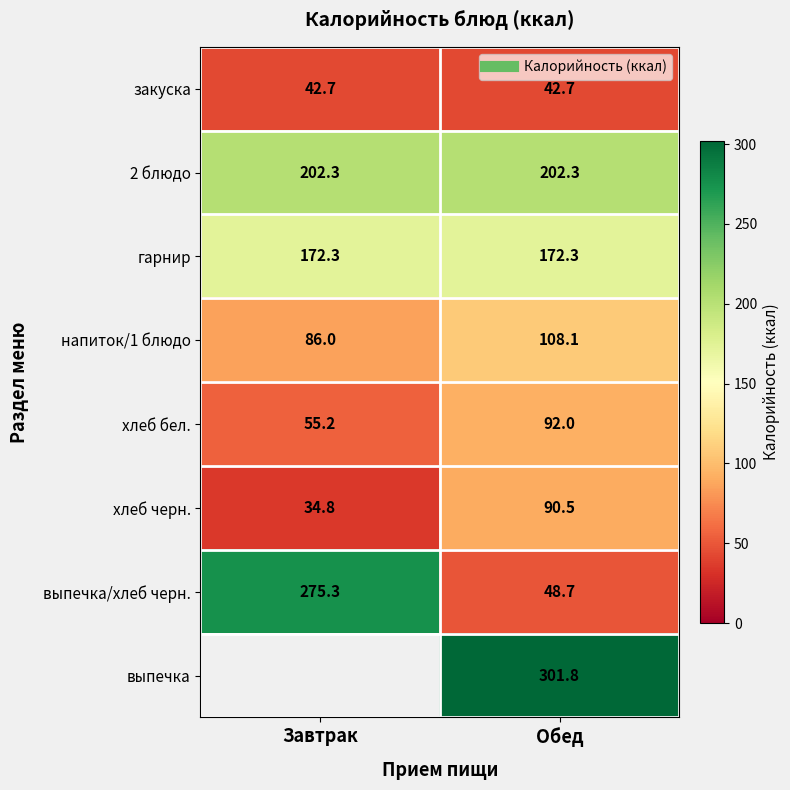

Which category has the highest value in the 2 блюдо series?

Завтрак